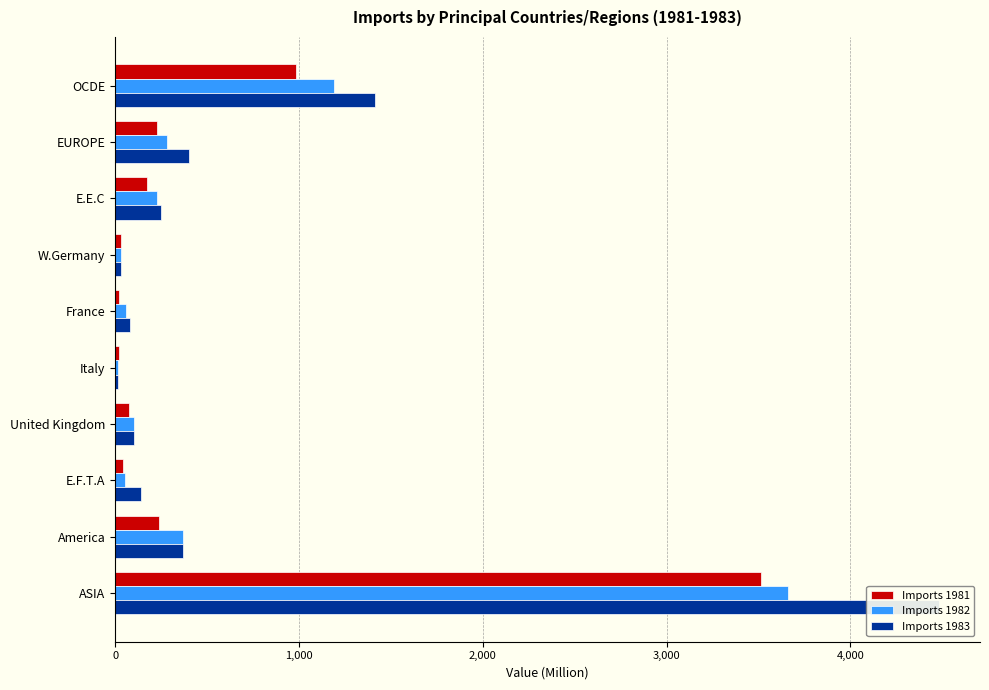

Is it true that Imports 1981 equals 31 at France?

False